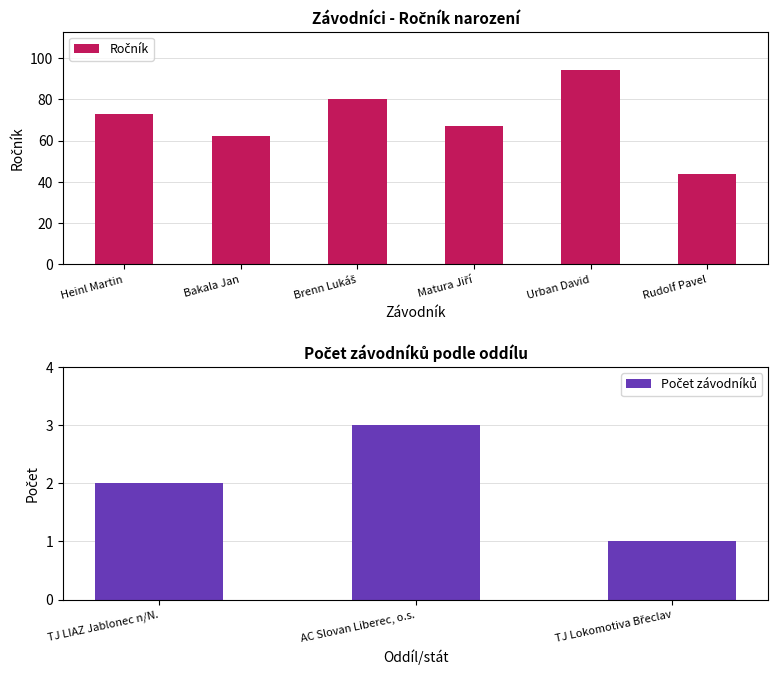

Which category has the lowest value across all series?

Rudolf Pavel